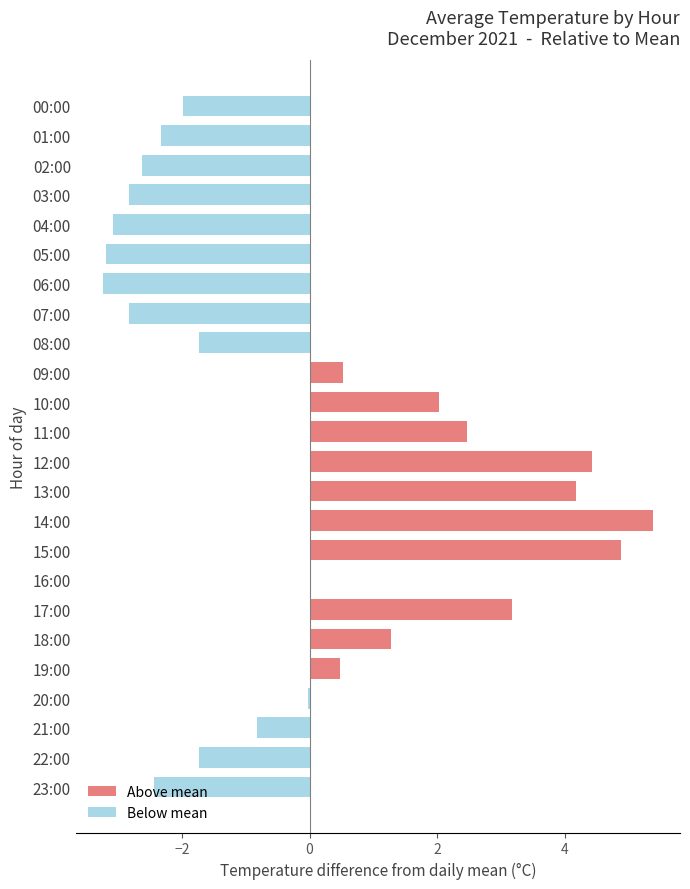

At which label is the value closest to 1?

18:00